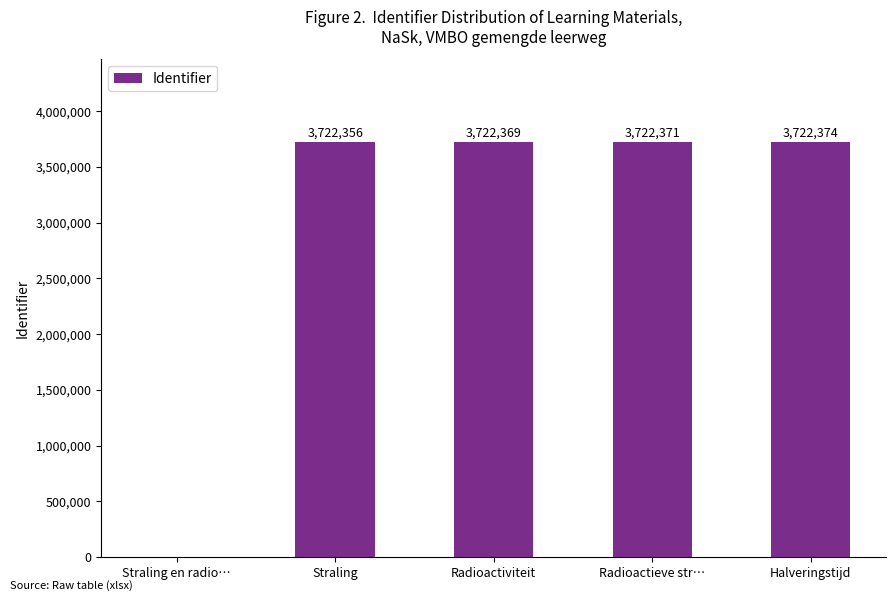

Is it true that the value at Radioactieve str… is 3722371?

True